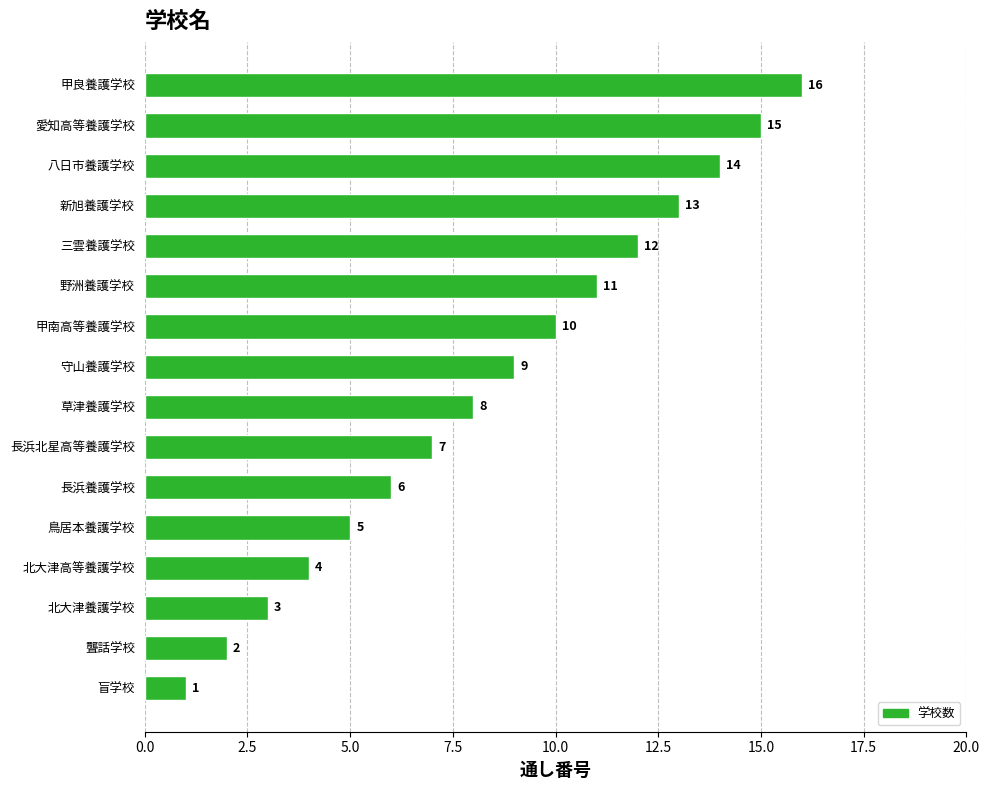

At which category does the chart reach its peak across all series?

甲良養護学校